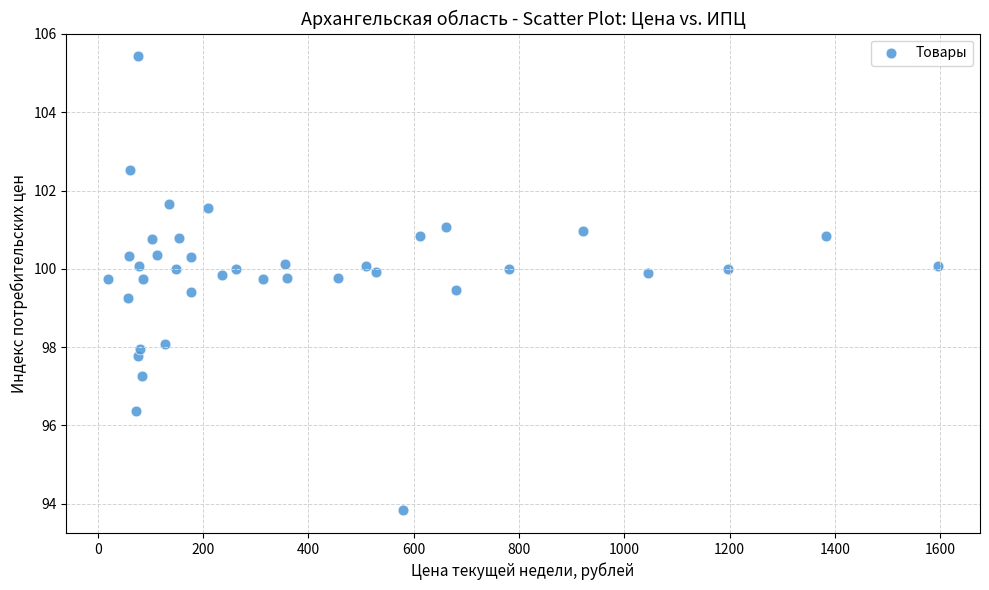

What is the range of X values (max minus min)?

1577.4